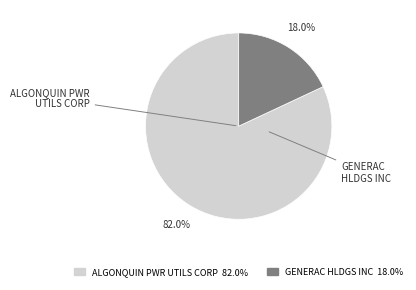

To the nearest percent, what portion does ALGONQUIN PWR UTILS CORP represent?

82%